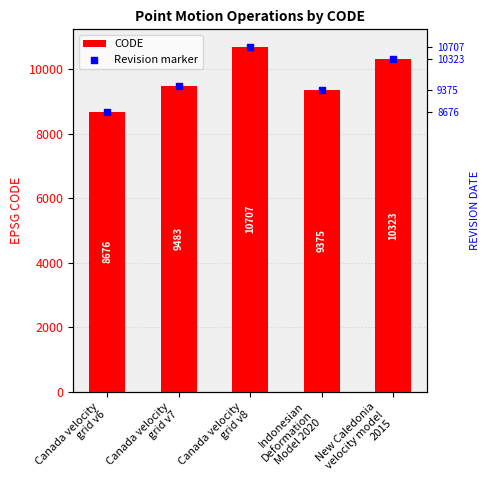

Which series has the largest Y range (max minus min)?

CODE